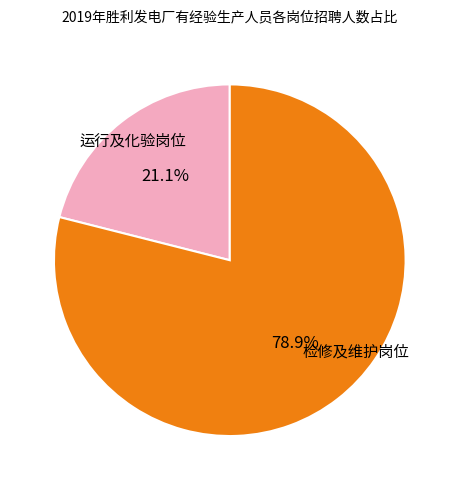

Count the number of slices in the pie.

2